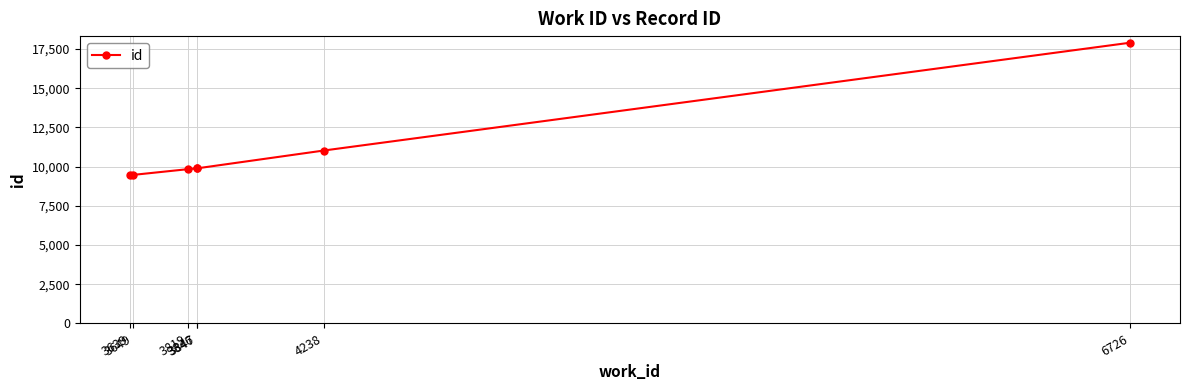

What is the sum of the values at 3639 and 4238?

20489